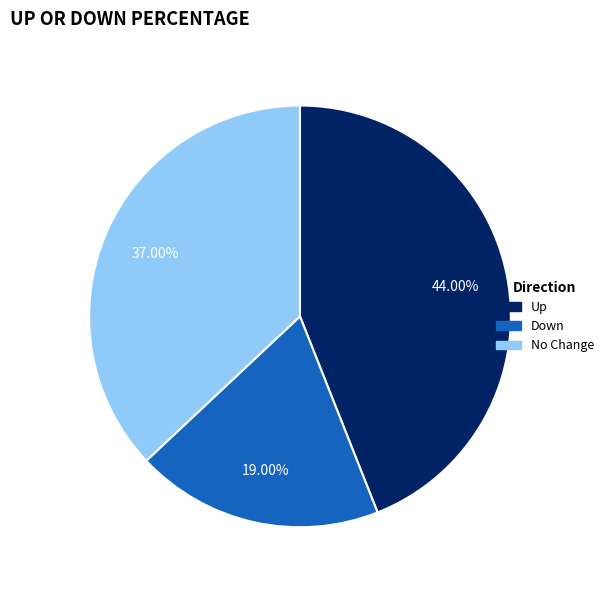

Rank the categories by value from lowest to highest.

Down, No Change, Up